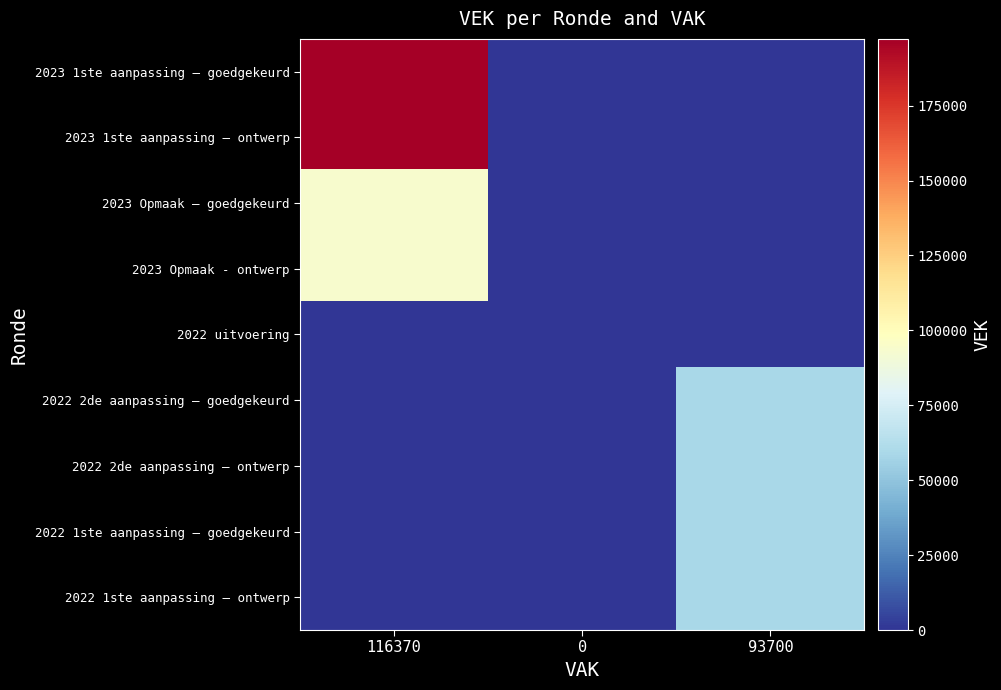

List the series in order of their peak value, lowest first.

2022 uitvoering, 2022 2de aanpassing – goedgekeurd, 2022 2de aanpassing – ontwerp, 2022 1ste aanpassing – goedgekeurd, 2022 1ste aanpassing – ontwerp, 2023 Opmaak – goedgekeurd, 2023 Opmaak - ontwerp, 2023 1ste aanpassing – goedgekeurd, 2023 1ste aanpassing – ontwerp